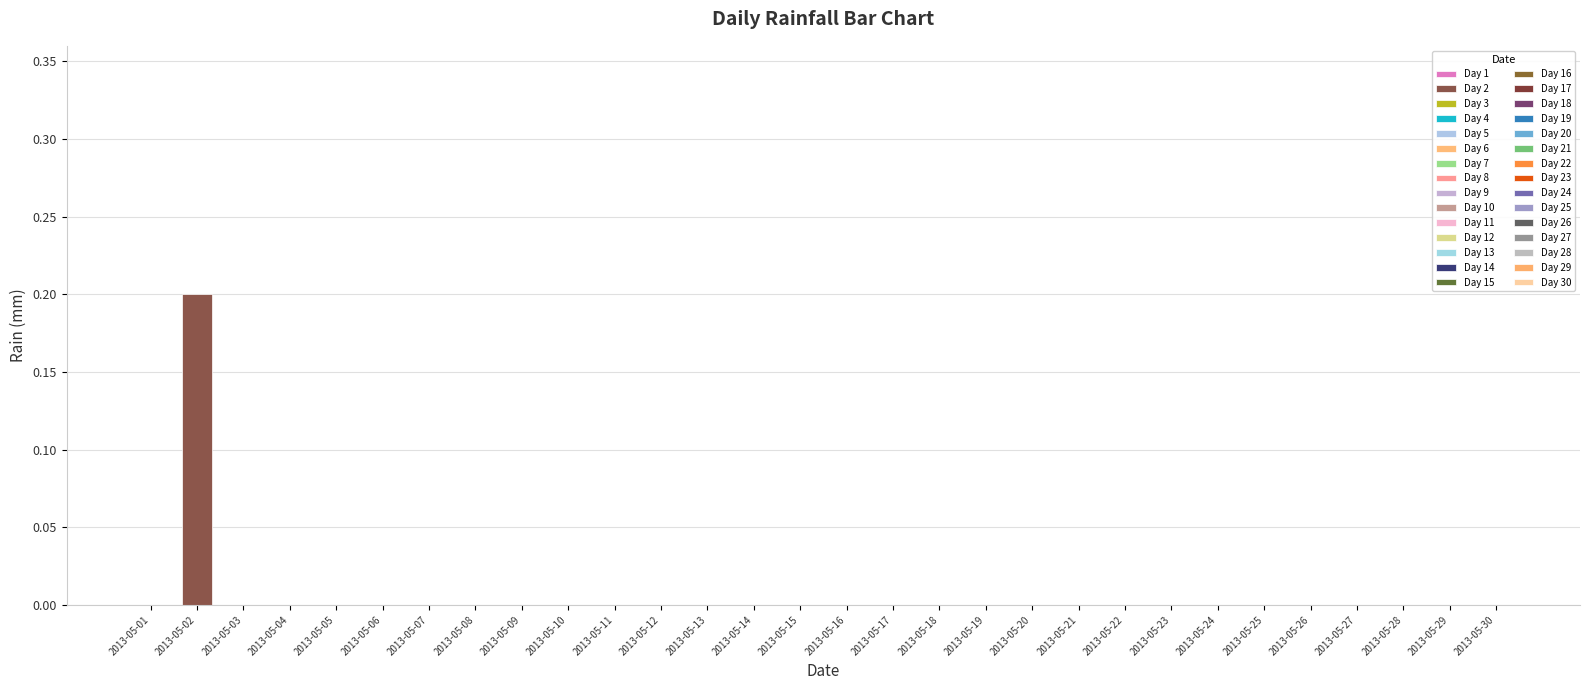

Is it true that the value at 2013-05-13 is 0.0?

True